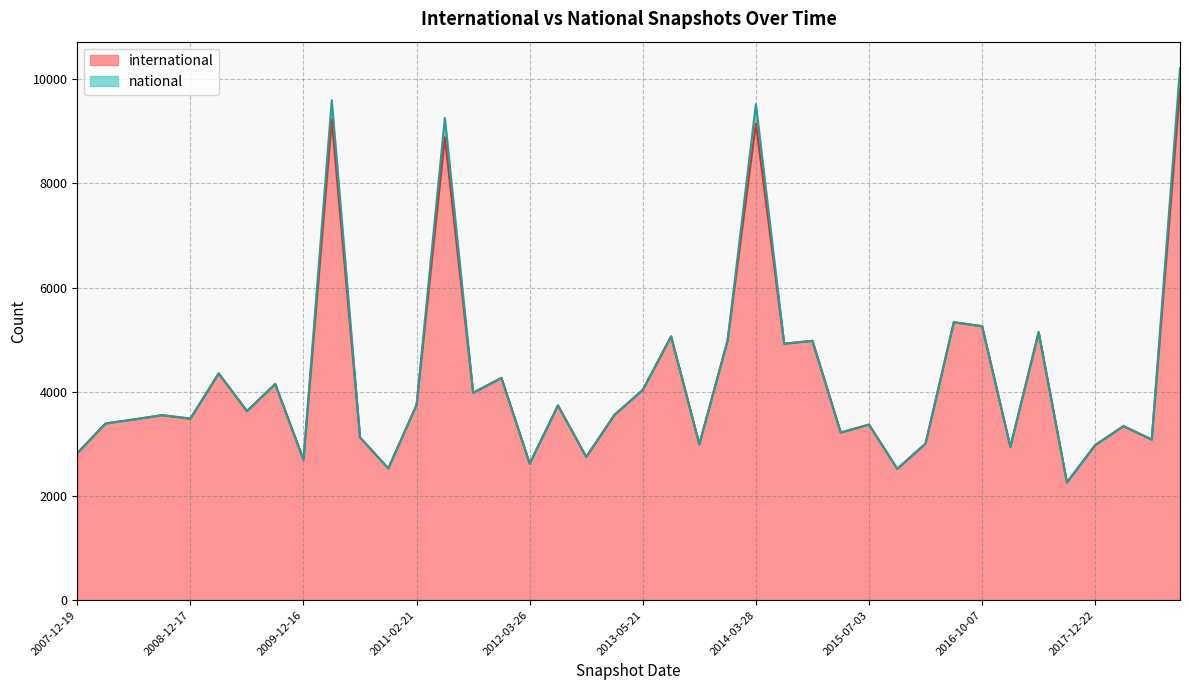

Reading right to left, list all the values displayed in this chart.

9834	3082	3340	2976	2260	5142	2942	5257	5335	3005	2521	3370	3216	4978	4922	9145	4986	2992	5062	4035	3557	2750	3737	2621	4266	3980	8883	3747	2530	3123	9219	2696	4149	3630	4351	3484	3551	3468	3391	2822